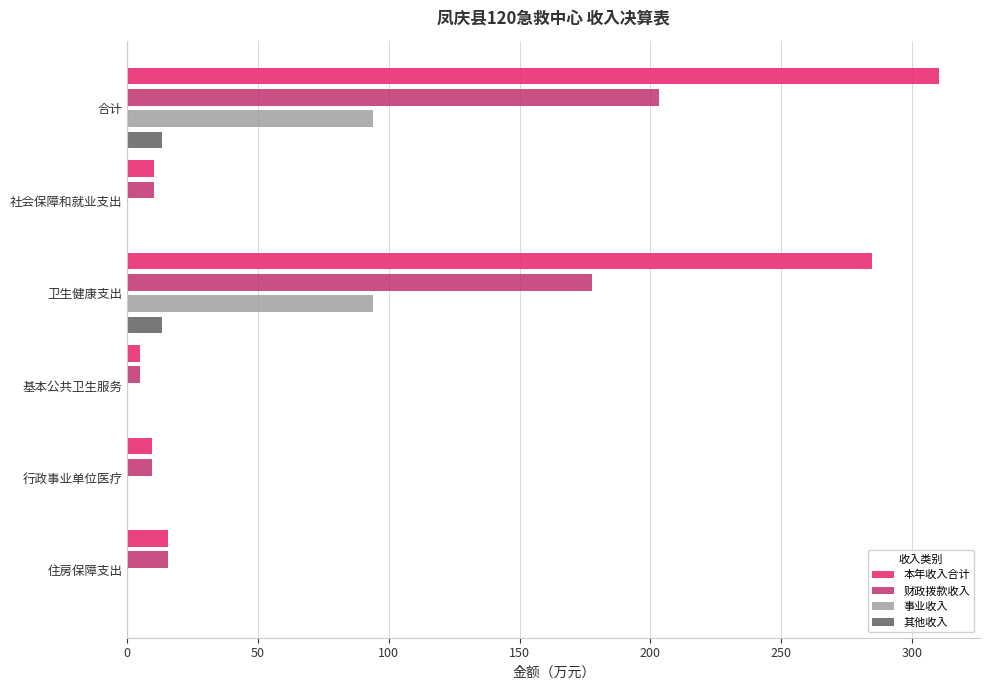

At which category does the chart reach its peak across all series?

合计